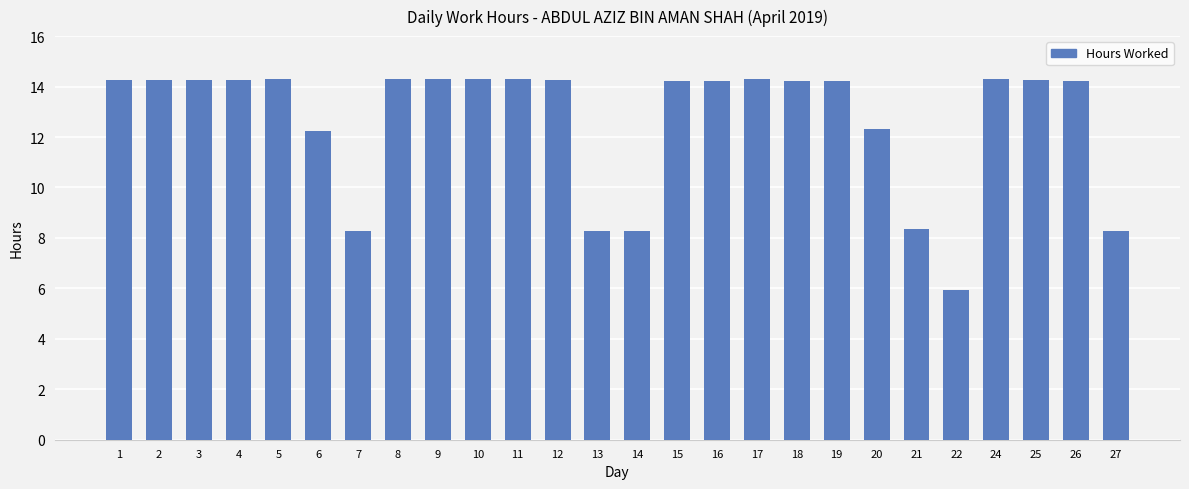

What is the smallest value displayed?

5.9